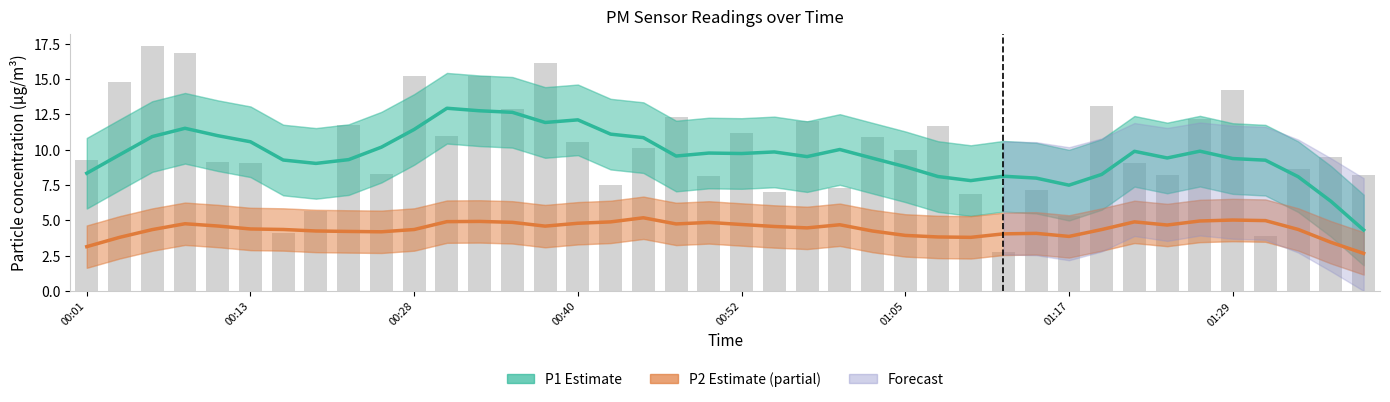

Which series has the largest range (max minus min)?

P1 (Estimate)